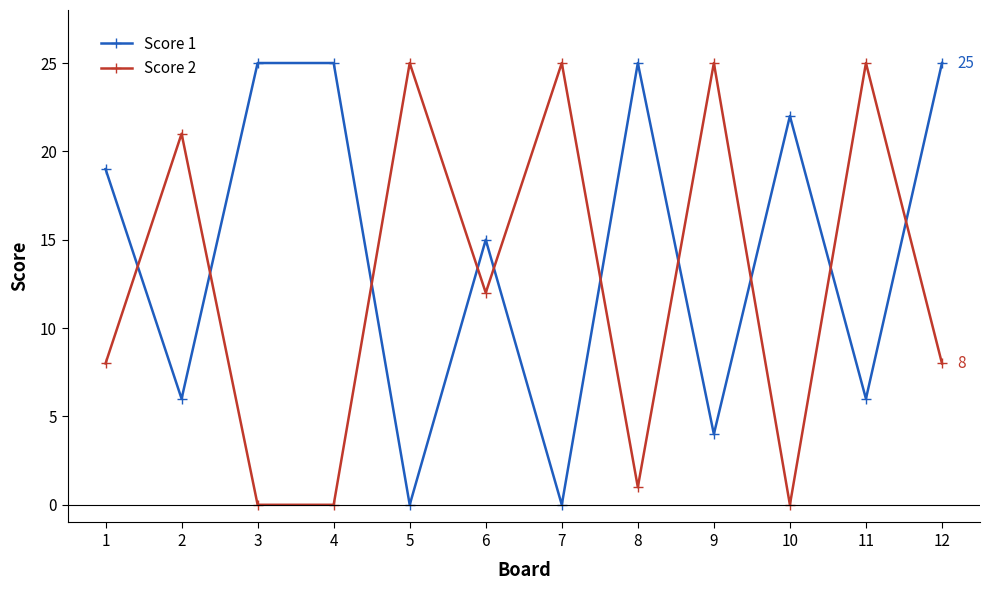

List the series in order of their overall mean, highest first.

Score 1, Score 2